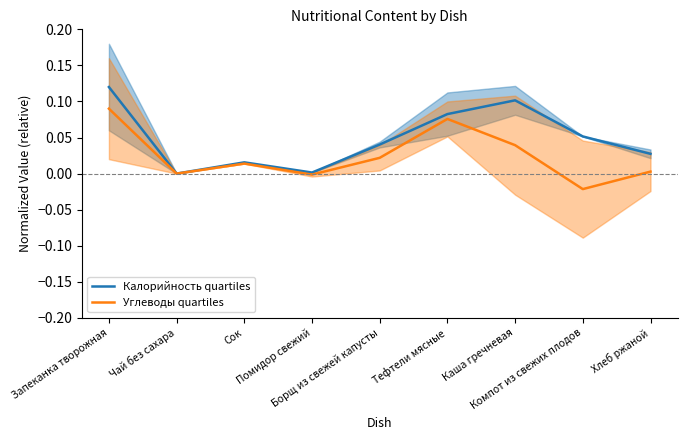

True or false: Калорийность quartiles and Углеводы quartiles cross at least once.

False